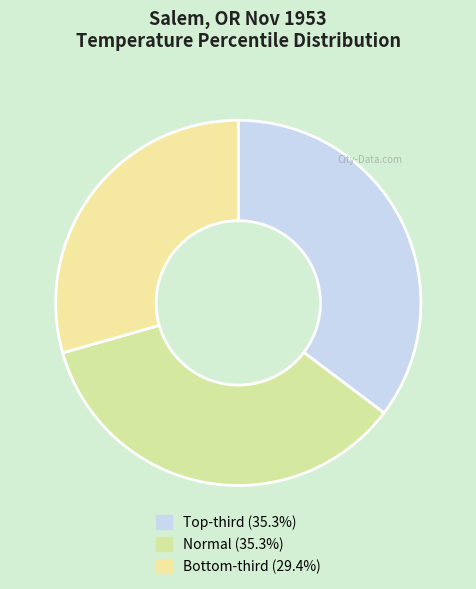

Rank the categories by value from lowest to highest.

bottom-third, top-third, normal